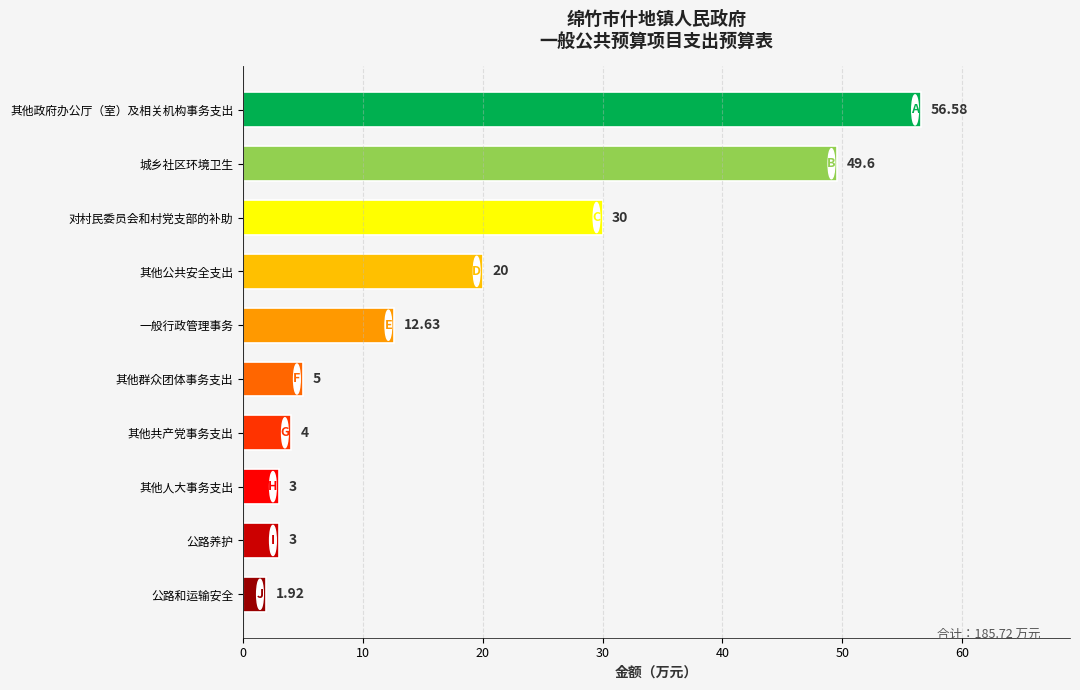

Where is the data nearest to the value 29?

对村民委员会和村党支部的补助